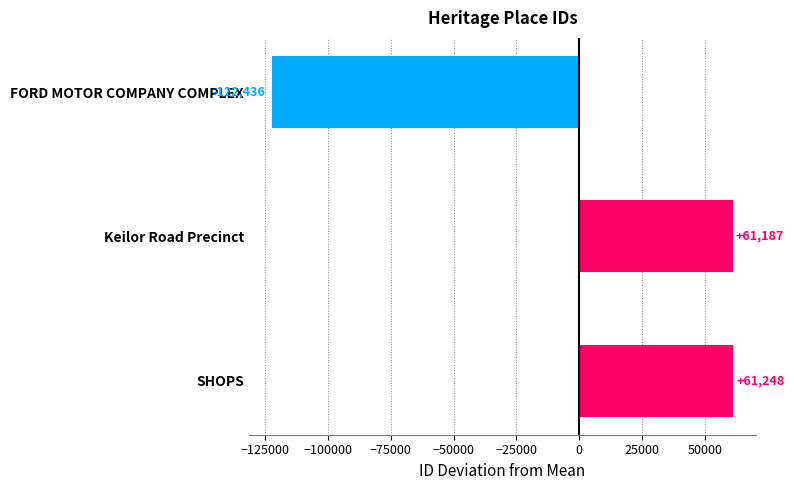

What is the change in value from Keilor Road Precinct to SHOPS?

+61.0